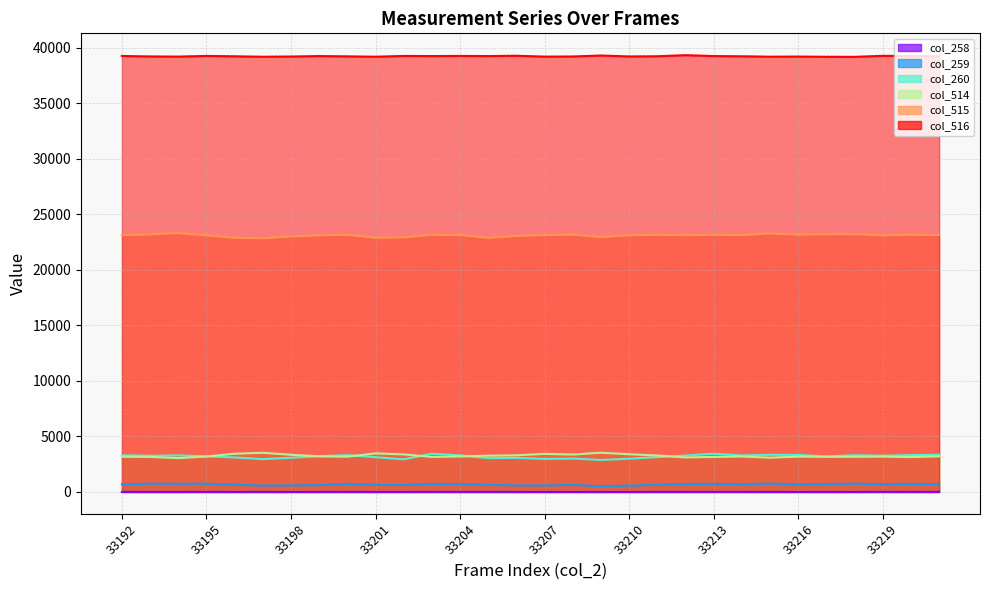

What is the total value across all series at 33216?

69555